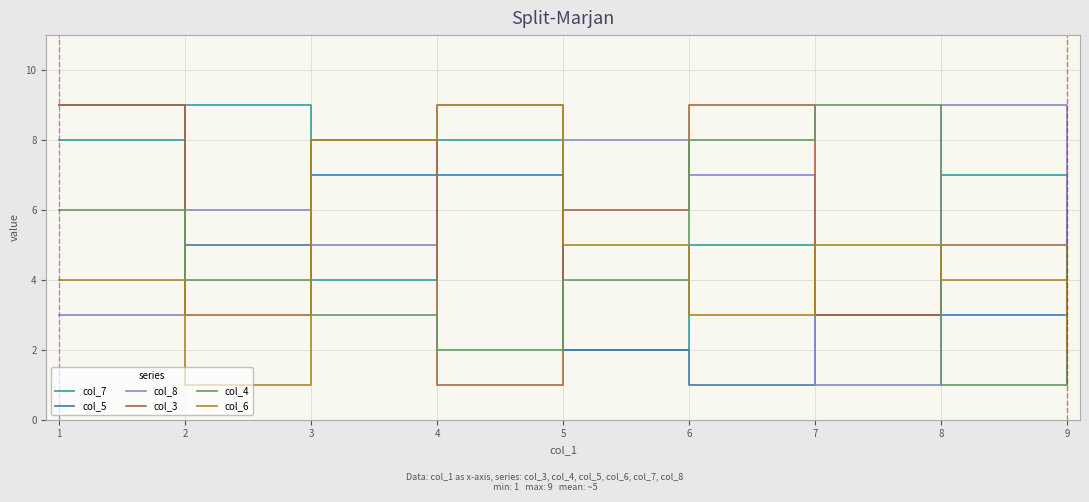

Which category has the lowest value in the col_6 series?

2